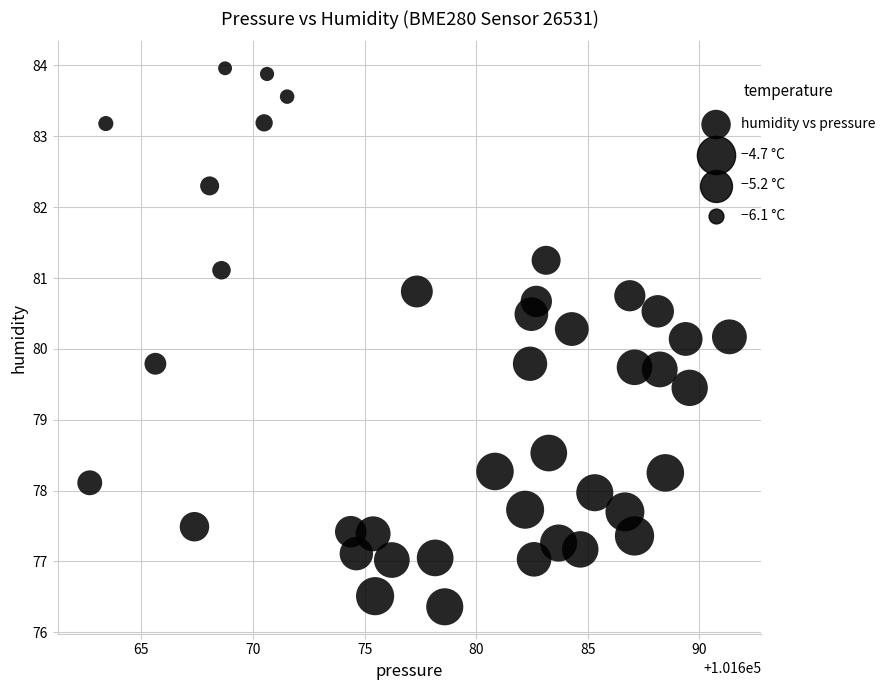

What is the range of X values (max minus min)?

28.6